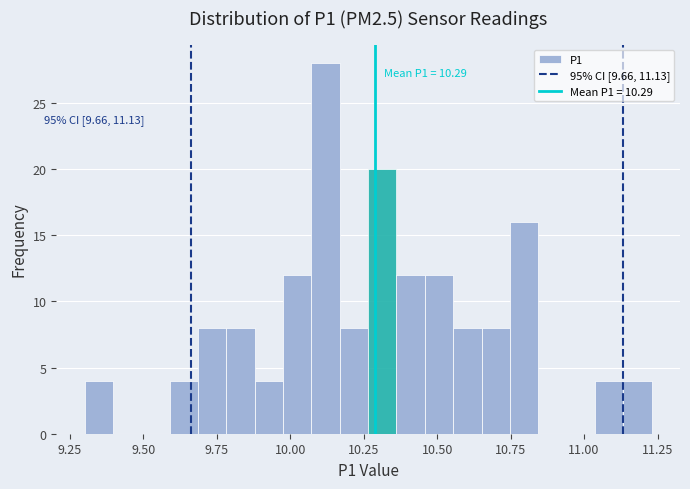

Read against the x-axis, roughly where is the centre of the tallest bar?

10.10